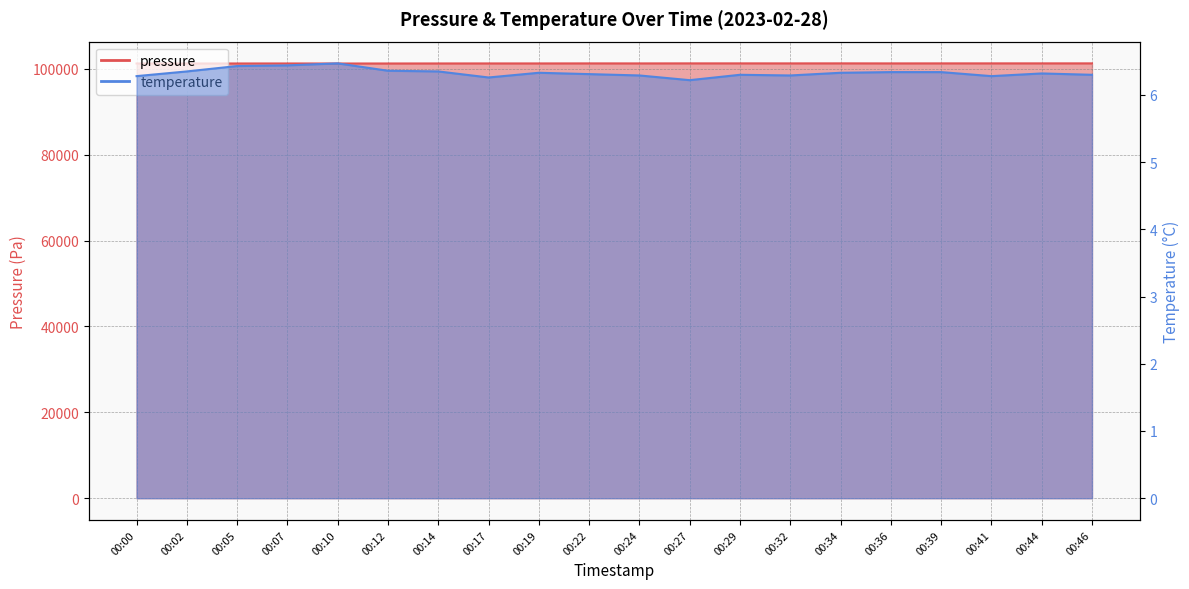

At which category does pressure reach its first local peak?

00:07